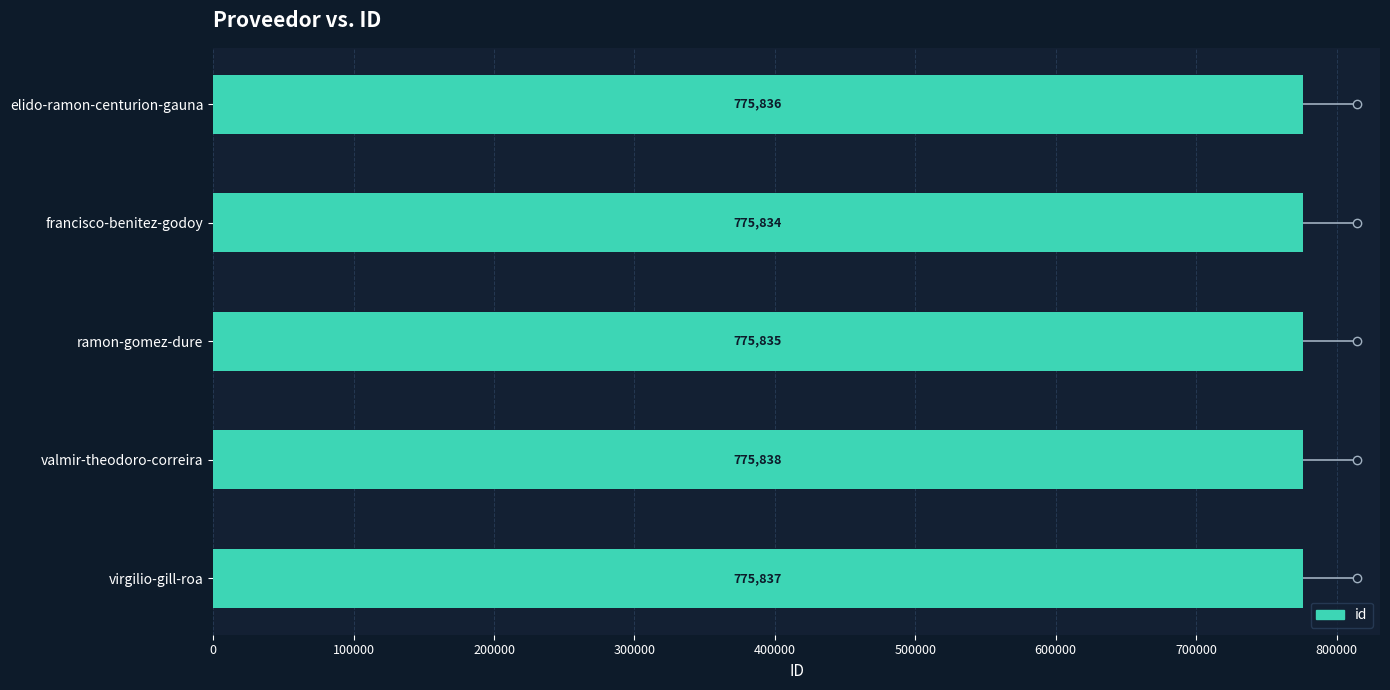

Between valmir-theodoro-correira and elido-ramon-centurion-gauna, which is larger?

valmir-theodoro-correira